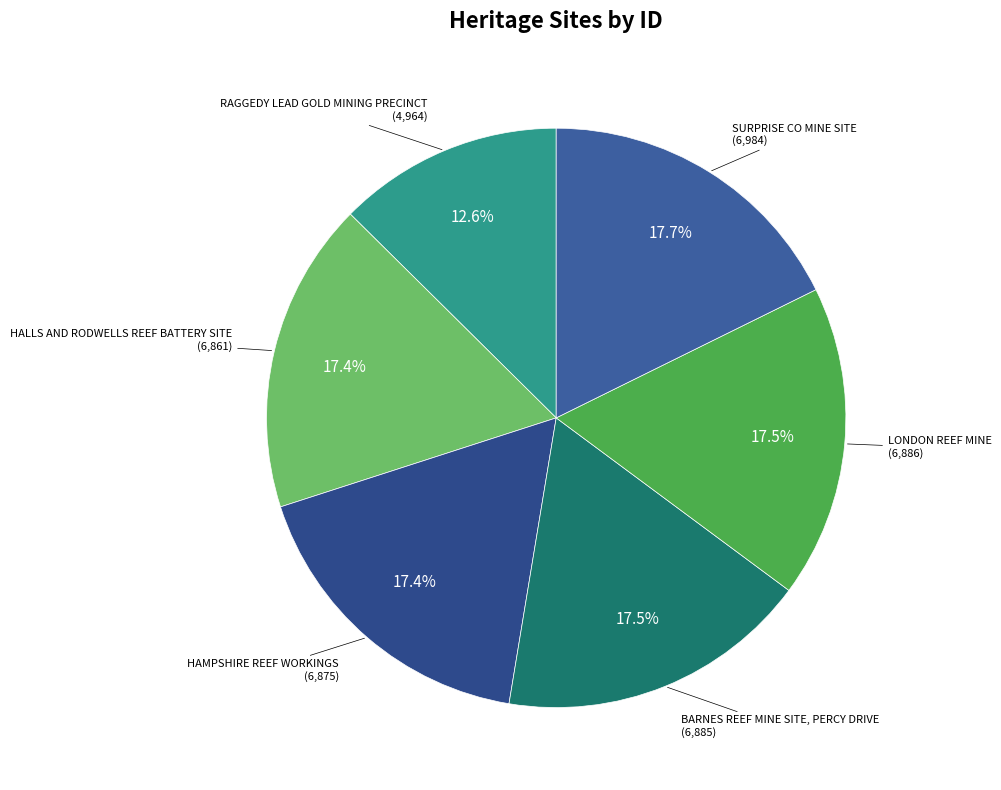

What is the ratio of the value at HALLS AND RODWELLS REEF BATTERY SITE to the value at SURPRISE CO MINE SITE?

1.0